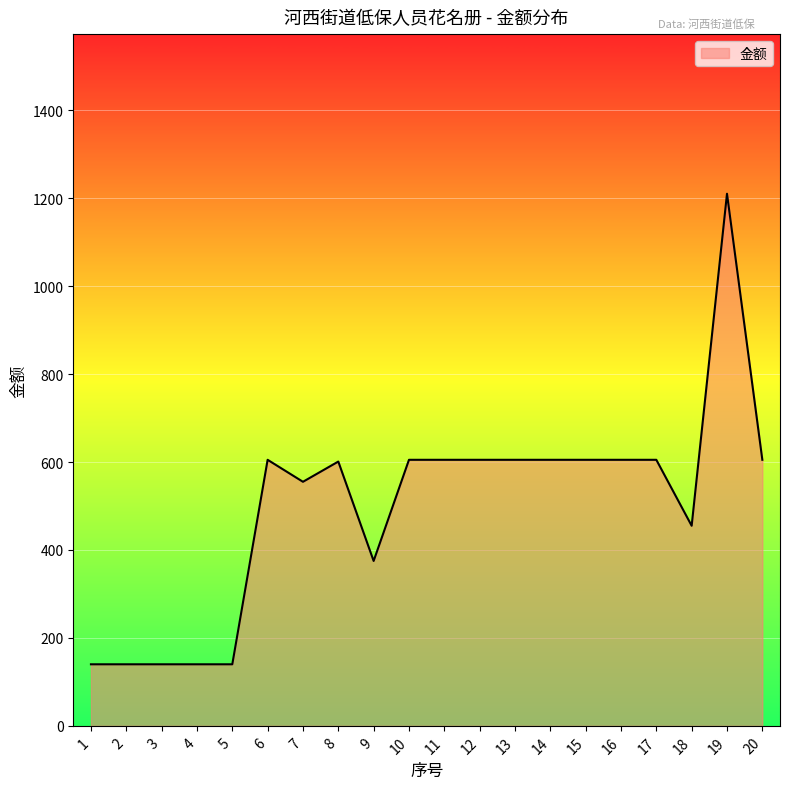

Is it true that the value at 5 is 91?

False